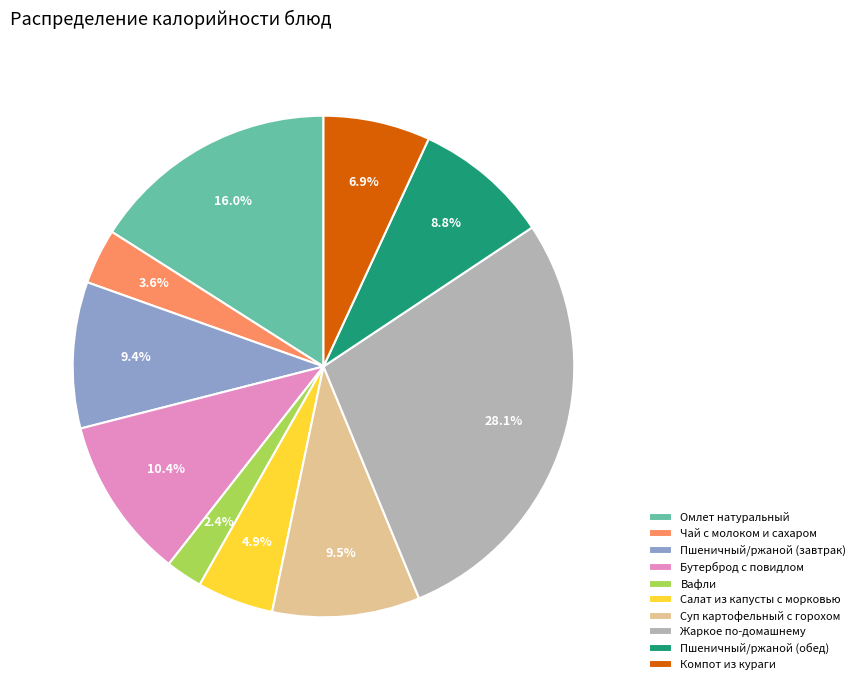

Between Жаркое по-домашнему and Чай с молоком и сахаром, which is larger?

Жаркое по-домашнему